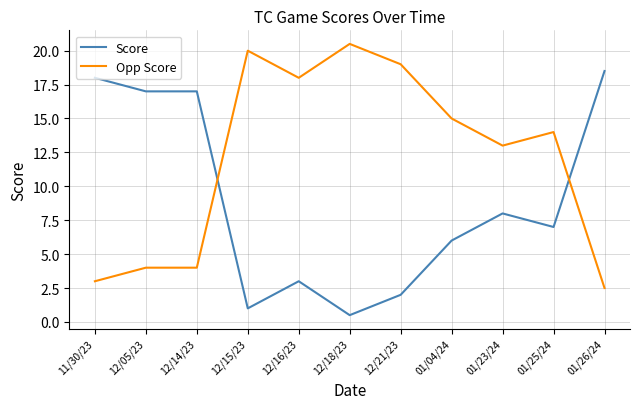

What are all the series names shown in the legend?

Score, Opp Score